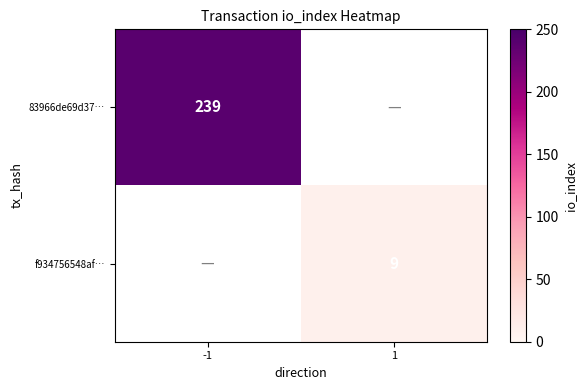

Is the value of 83966de69d37… at -1 greater than the value of f934756548af… at 1?

Yes